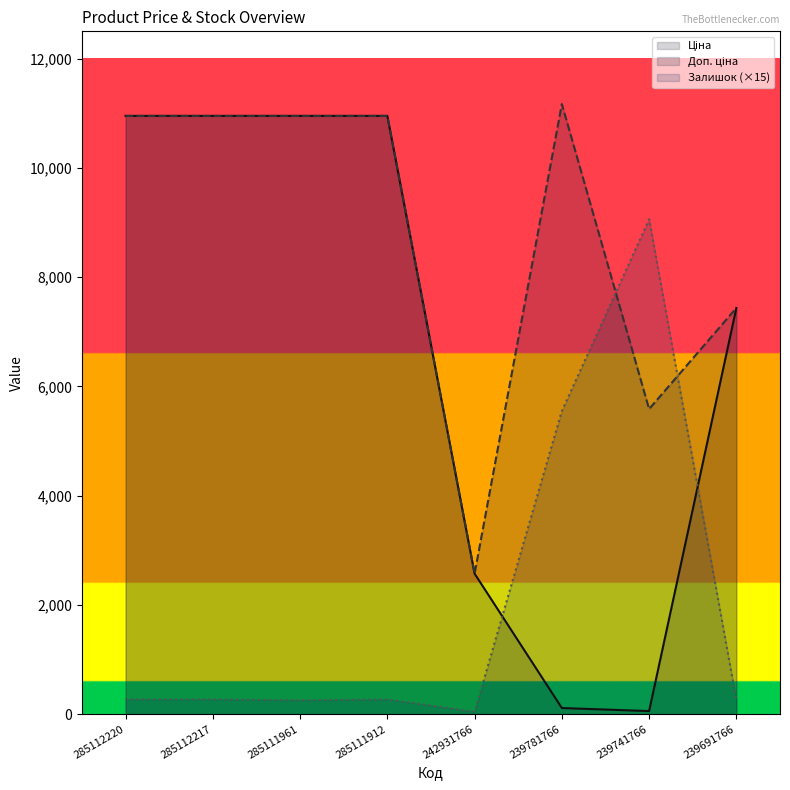

What value does the Залишок (×15) series have at 285112217?

270.0